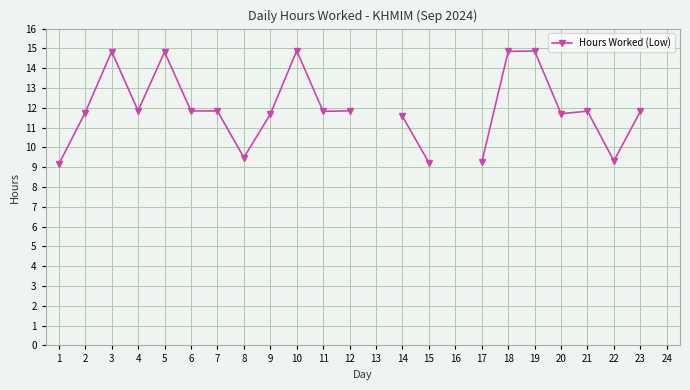

What is the value of the 14th point from the left?

11.6